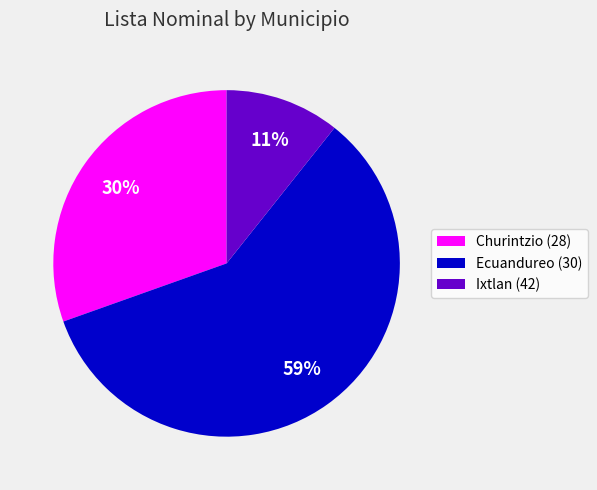

What is the smallest slice in the pie chart?

Ixtlan (42)